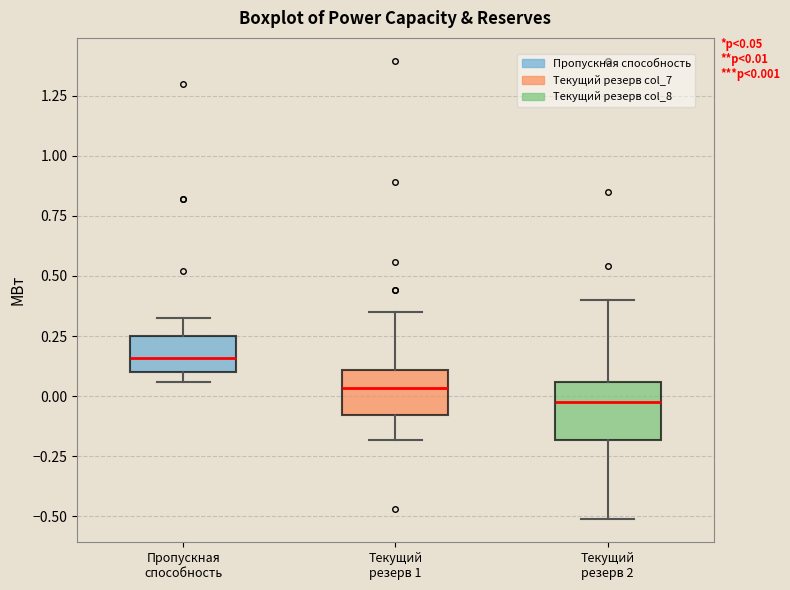

Which box has the highest median line?

Пропускная способность